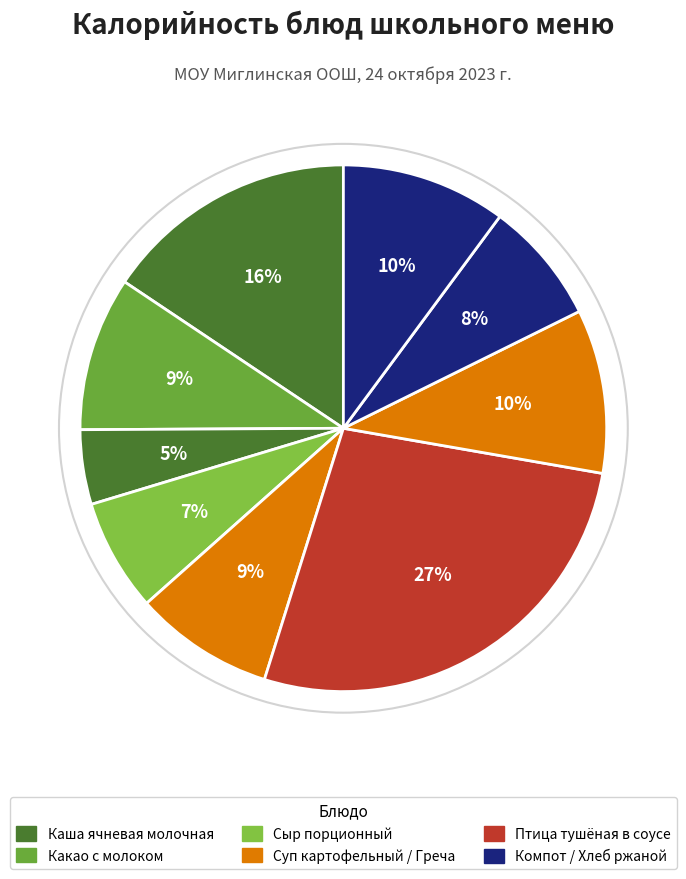

Count the number of slices in the pie.

9